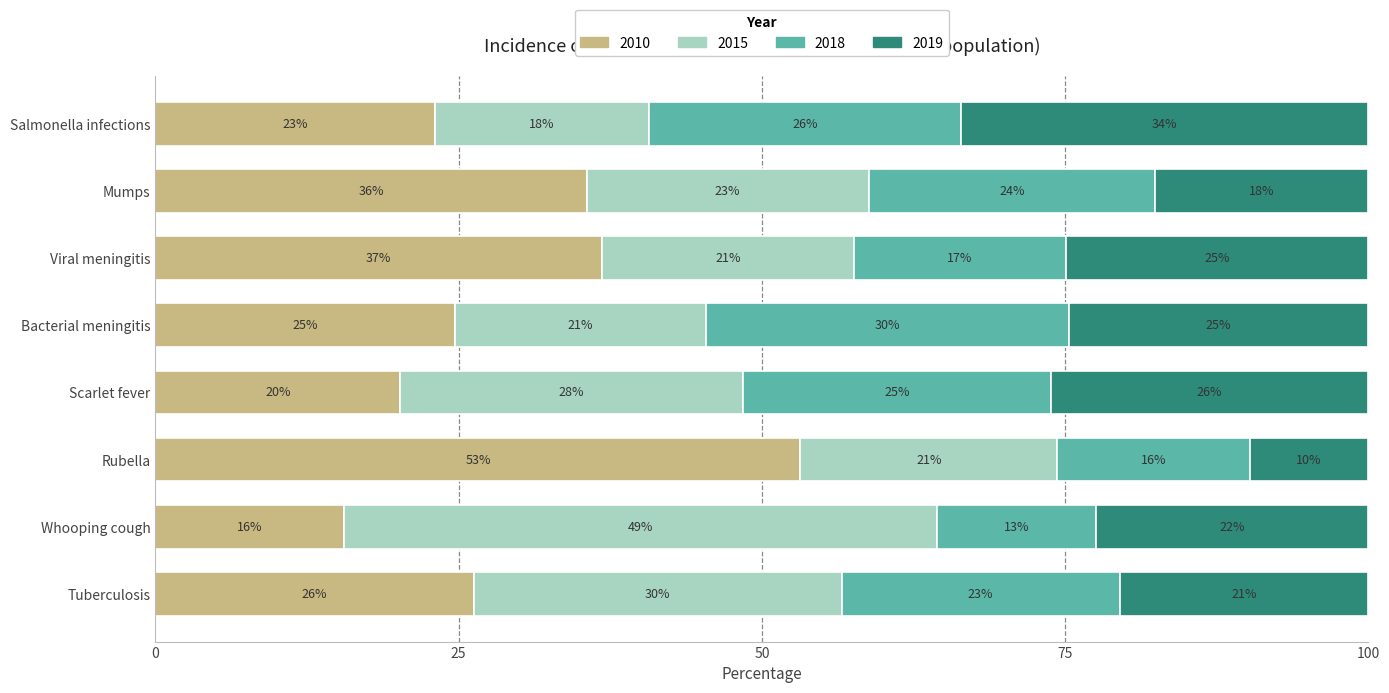

What are all the series names shown in the legend?

2010, 2015, 2018, 2019